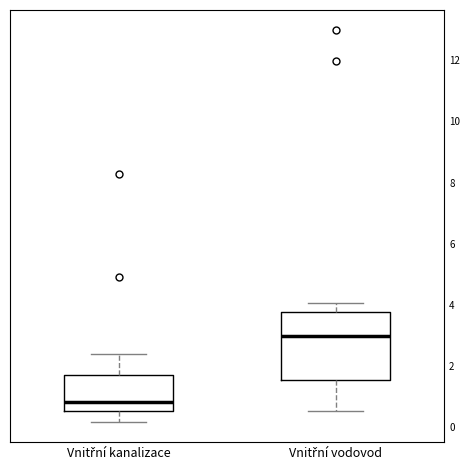

Reading left to right, transcribe this box plot: for each box, give where its median line is, the range the box spans, and where its two whiskers end, as read against the y-axis. The values are not printed on the chart, so give them approximately, as read against the axis.

Vnitřní kanalizace: median 0.8, box 0.6 to 1.6, whiskers 0.2 to 2.4
Vnitřní vodovod: median 3.0, box 1.6 to 3.8, whiskers 0.6 to 4.0